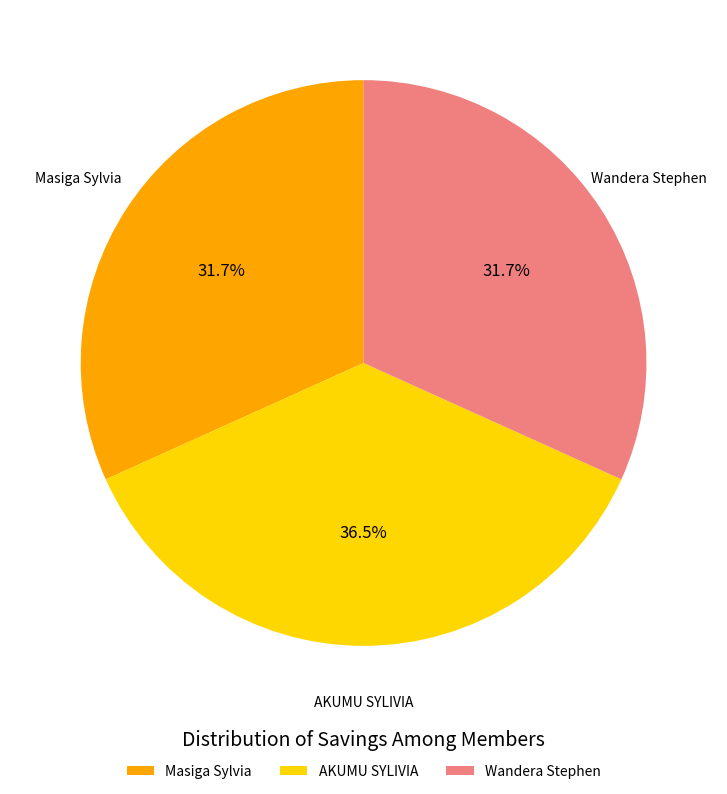

Count the number of slices in the pie.

3